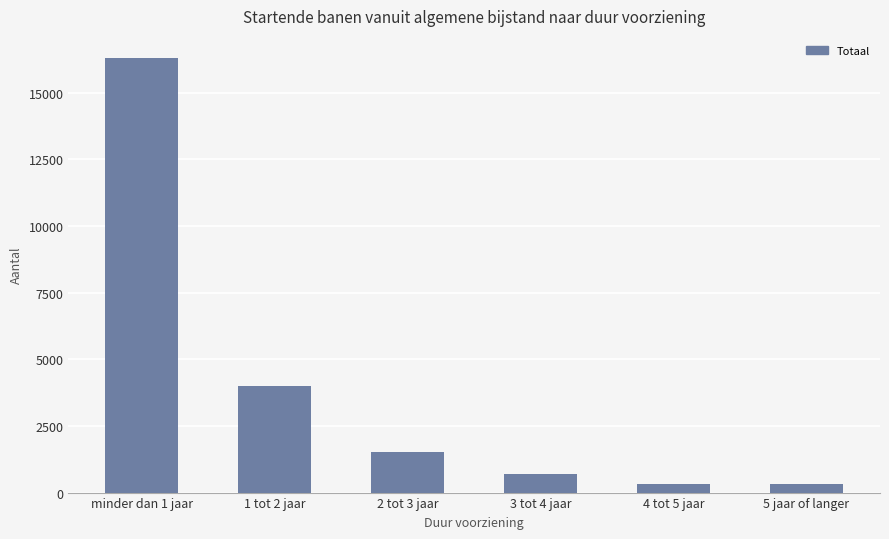

What is the difference between the values at minder dan 1 jaar and 5 jaar of langer?

15980